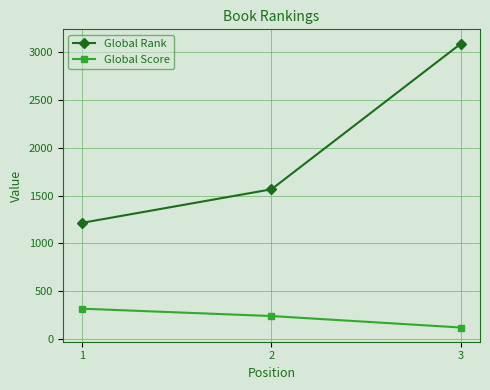

What is the value of the Global Score point at the 2nd from the left?

240